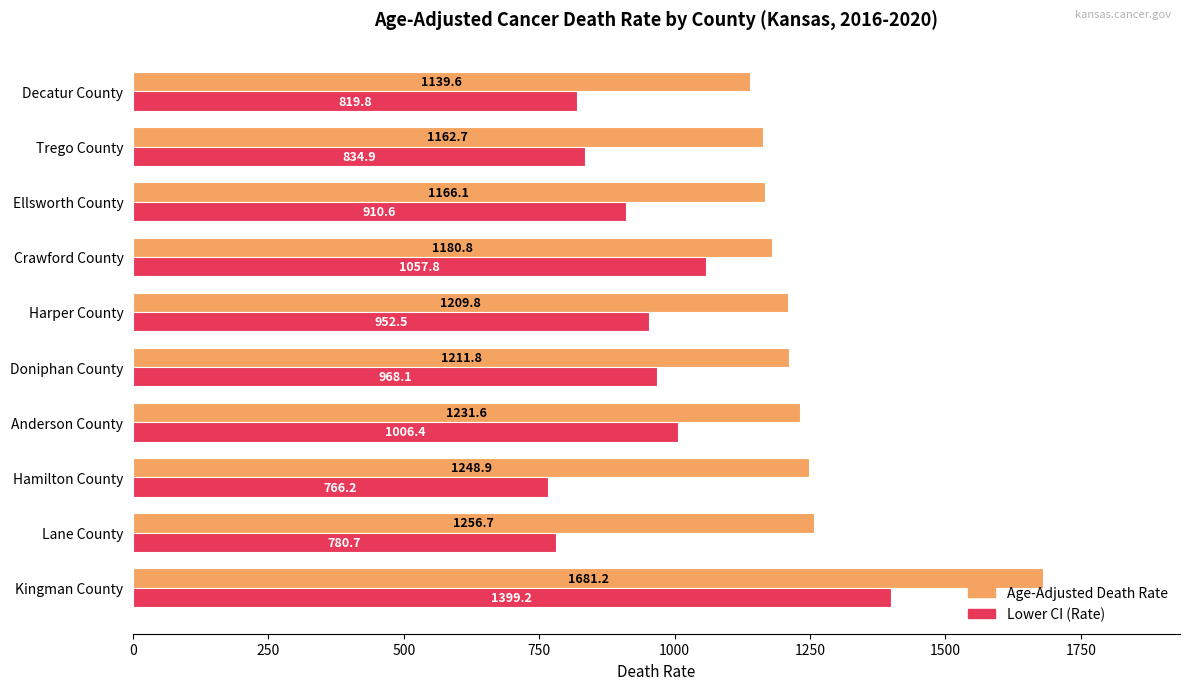

Is the value of Age-Adjusted Death Rate at Ellsworth County greater than the value of Lower CI (Rate) at Crawford County?

Yes